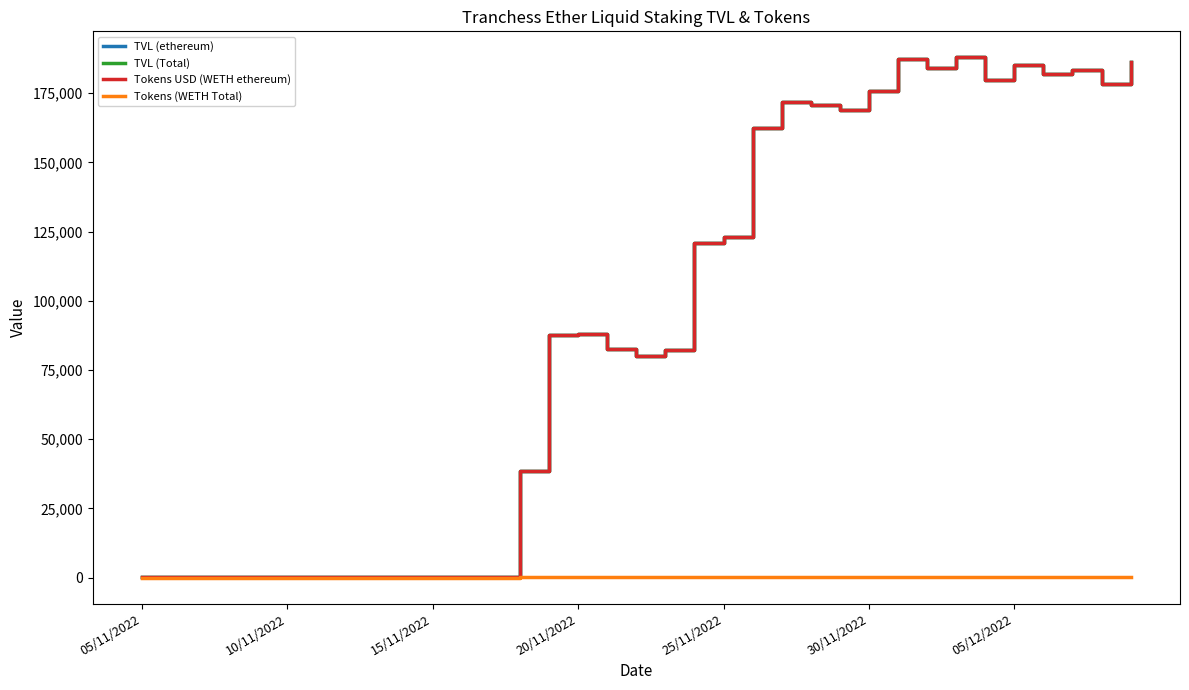

Does the chart have visible grid lines?

No